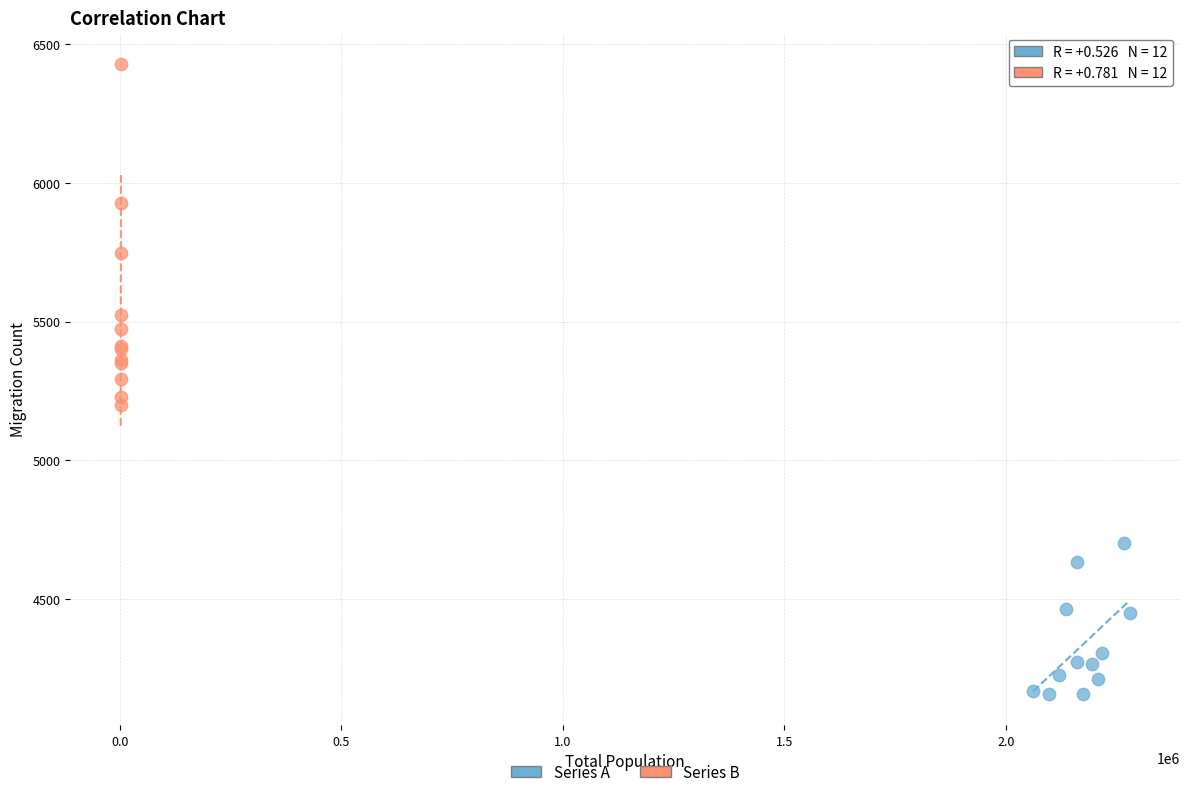

What are all the series names shown in the legend?

Series A, Series B